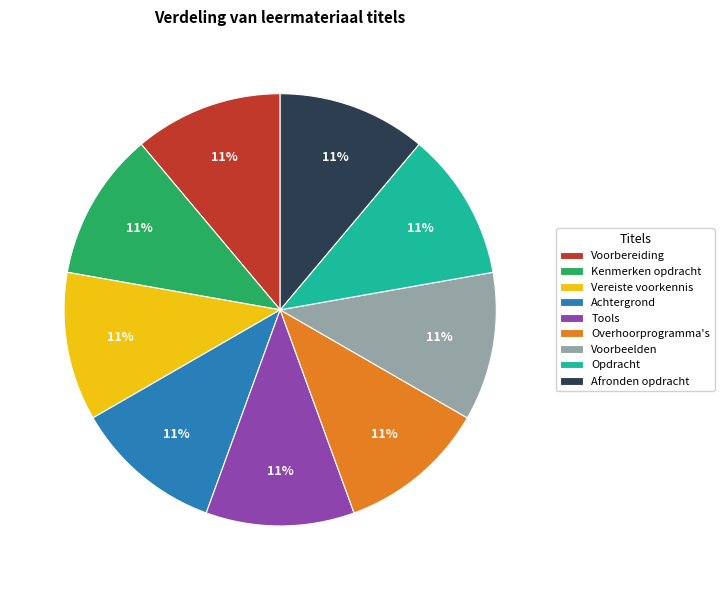

To the nearest percent, what portion does Achtergrond represent?

11%